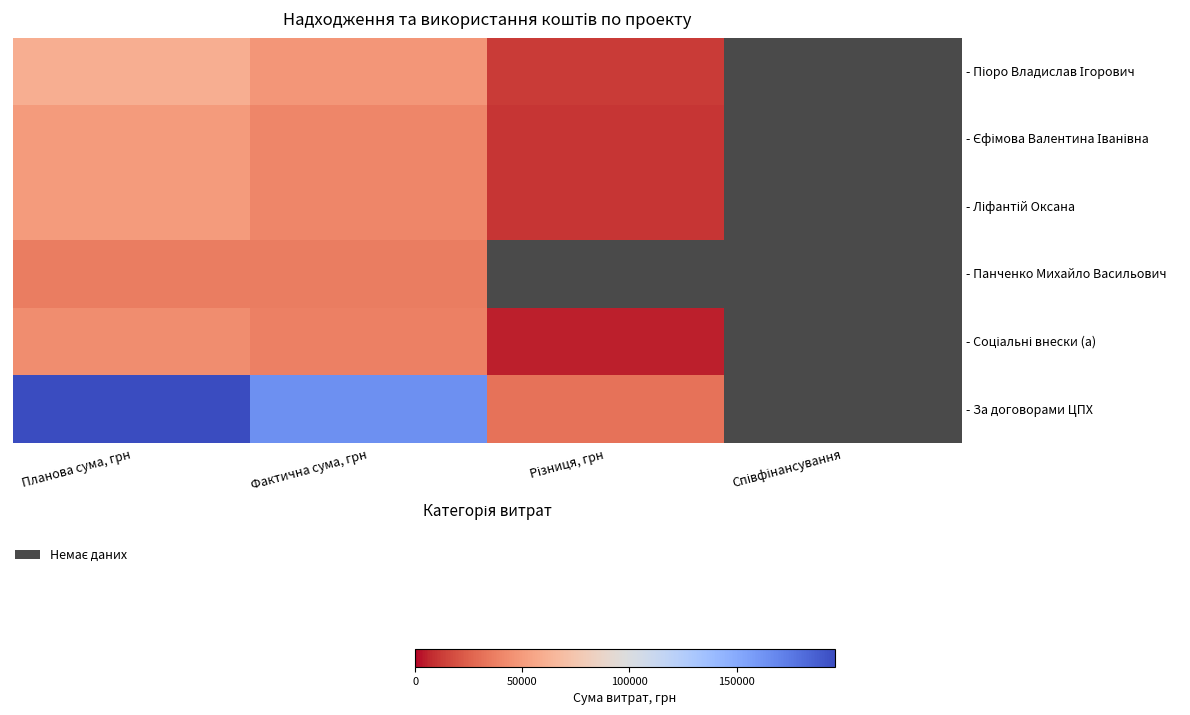

At which category does the chart reach its minimum across all series?

Різниця, грн